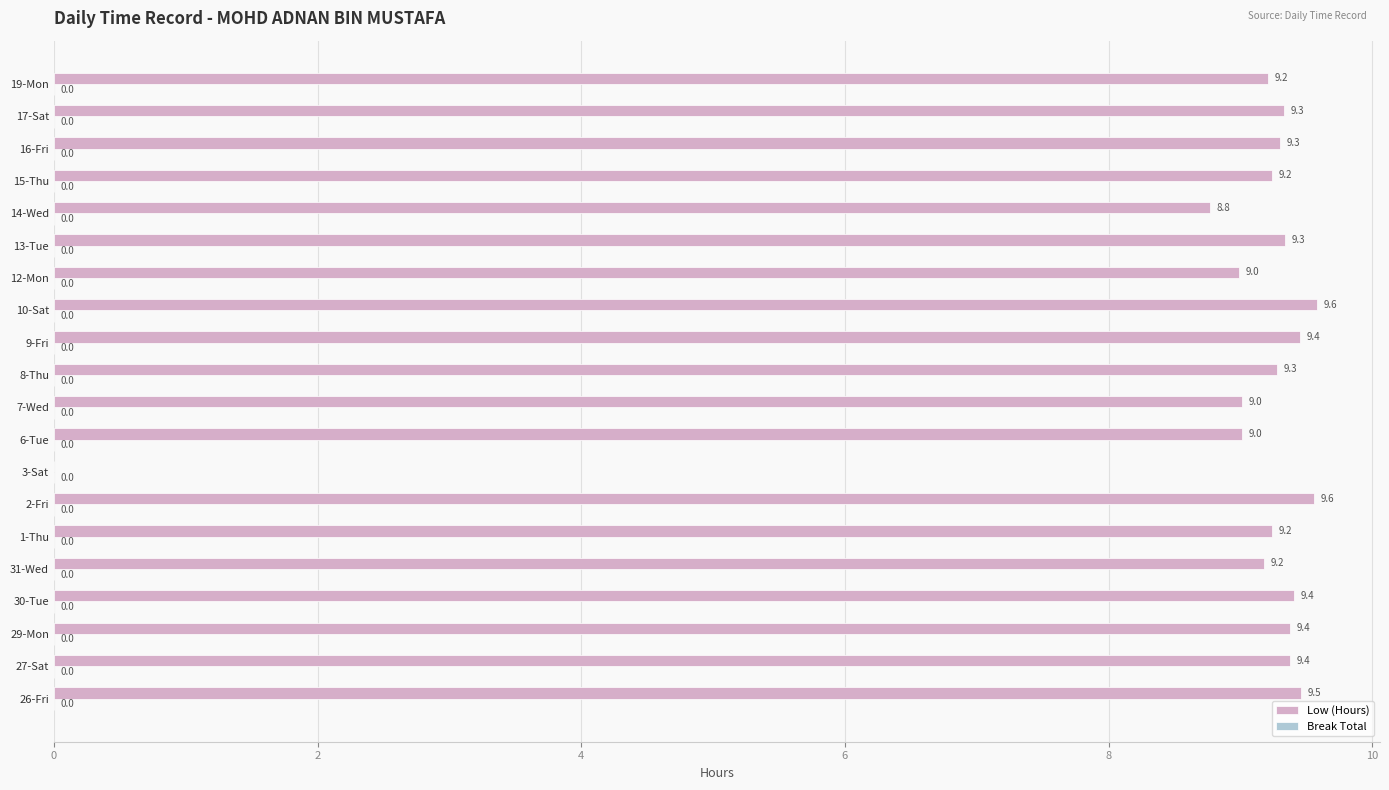

What is the maximum value shown in the chart?

9.6